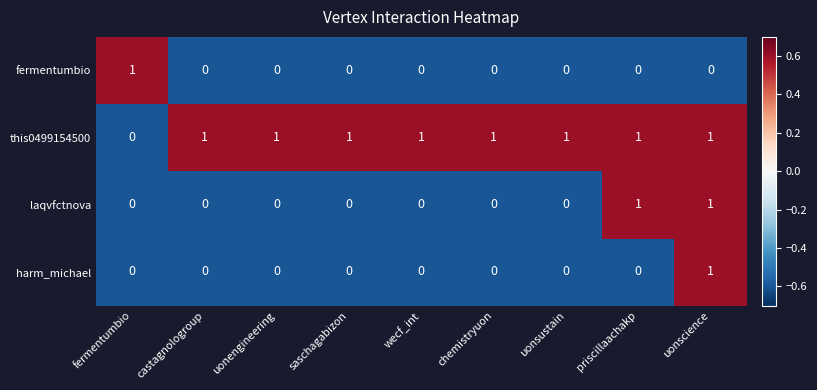

At which label does harm_michael reach its peak?

uonscience